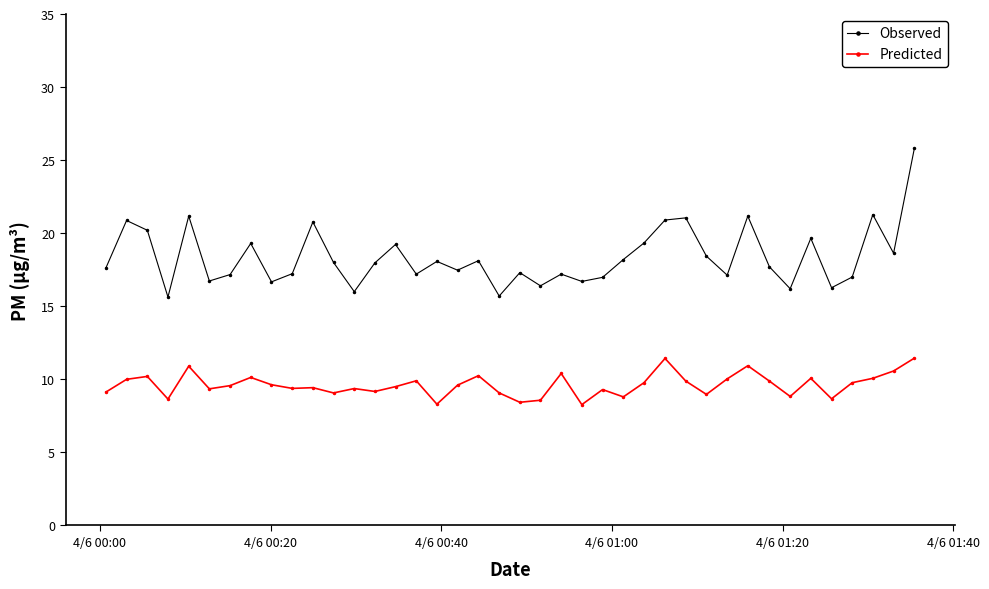

What is the difference between the second highest and second lowest values in the Predicted series?

3.1